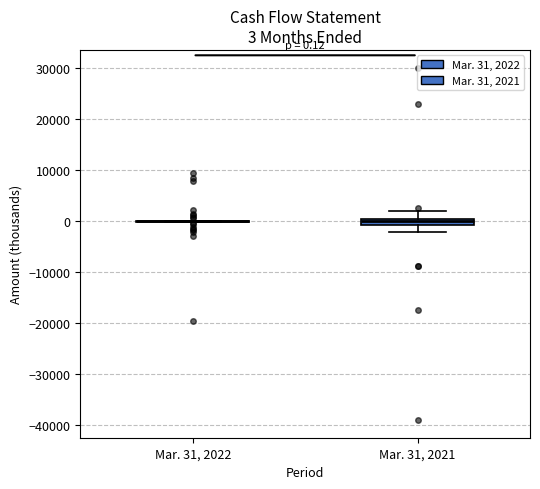

Comparing the boxes themselves (not the whiskers), which one is the tallest?

Mar. 31, 2021